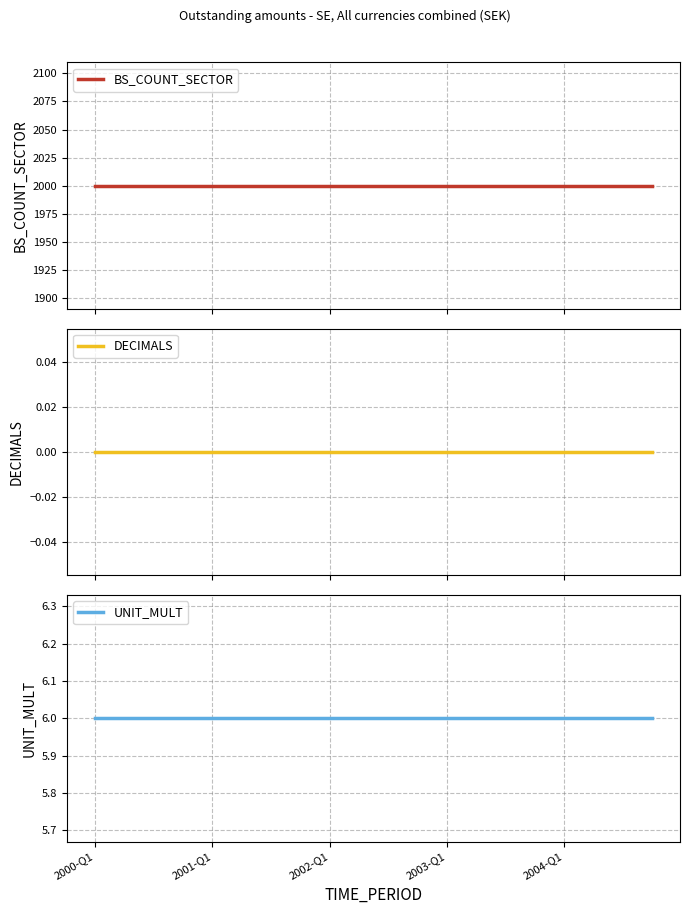

Reading left to right, extract all data points from this chart.

BS_COUNT_SECTOR: 2000	2000	2000	2000	2000	2000	2000	2000	2000	2000	2000	2000	2000	2000	2000	2000	2000	2000	2000	2000
DECIMALS: 0	0	0	0	0	0	0	0	0	0	0	0	0	0	0	0	0	0	0	0
UNIT_MULT: 6	6	6	6	6	6	6	6	6	6	6	6	6	6	6	6	6	6	6	6